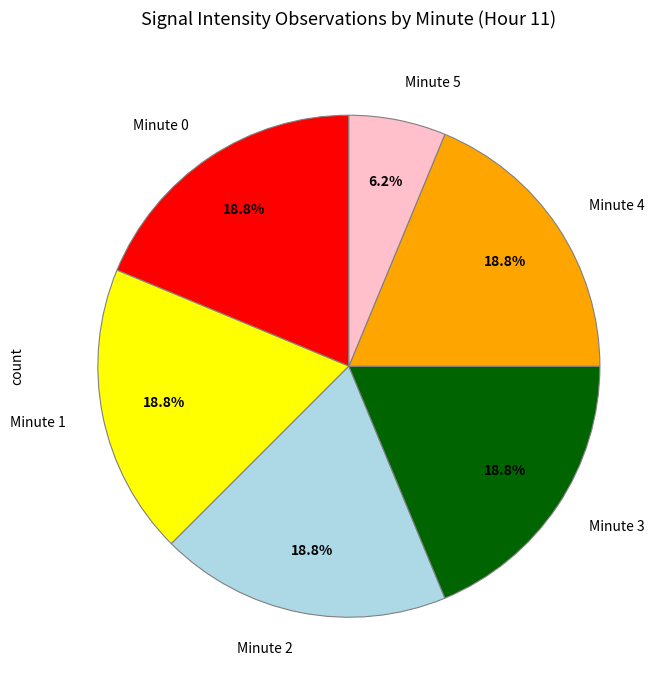

Does Minute 2 represent more than half of the total?

No